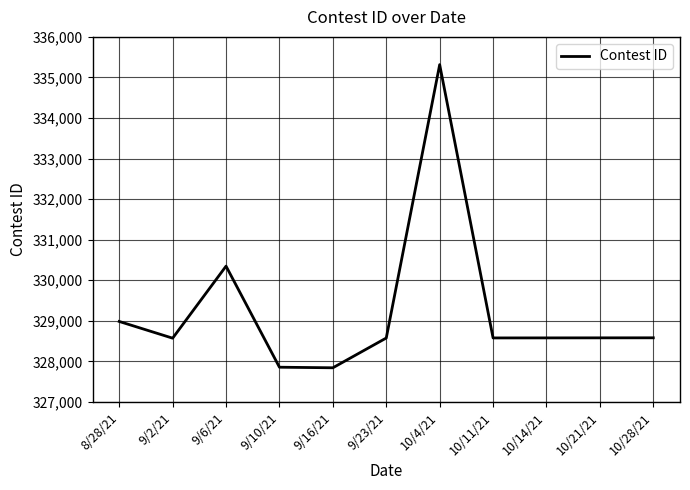

Which label corresponds to the largest value in the chart?

10/4/21